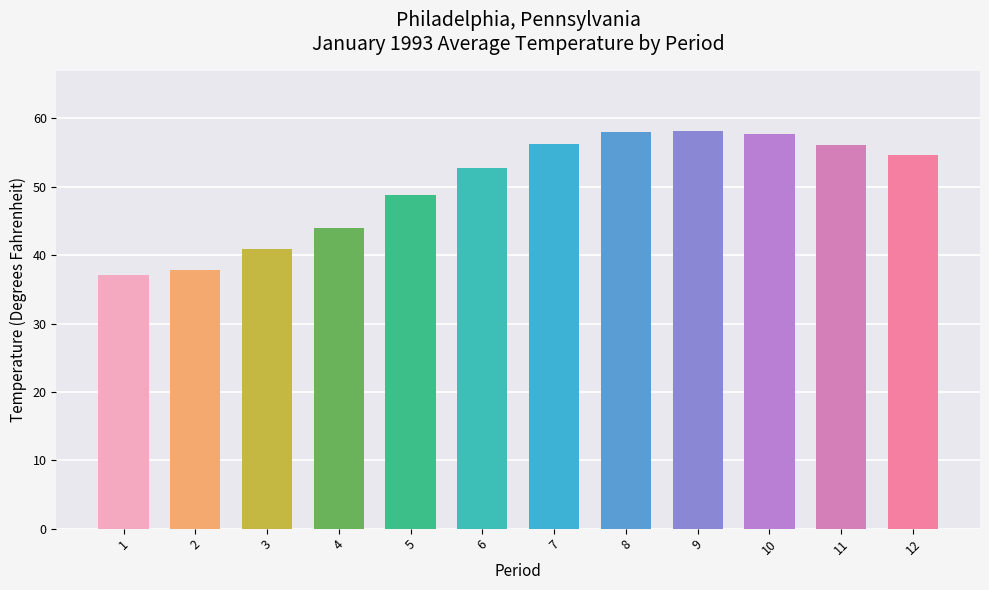

How many series are shown in this chart?

1